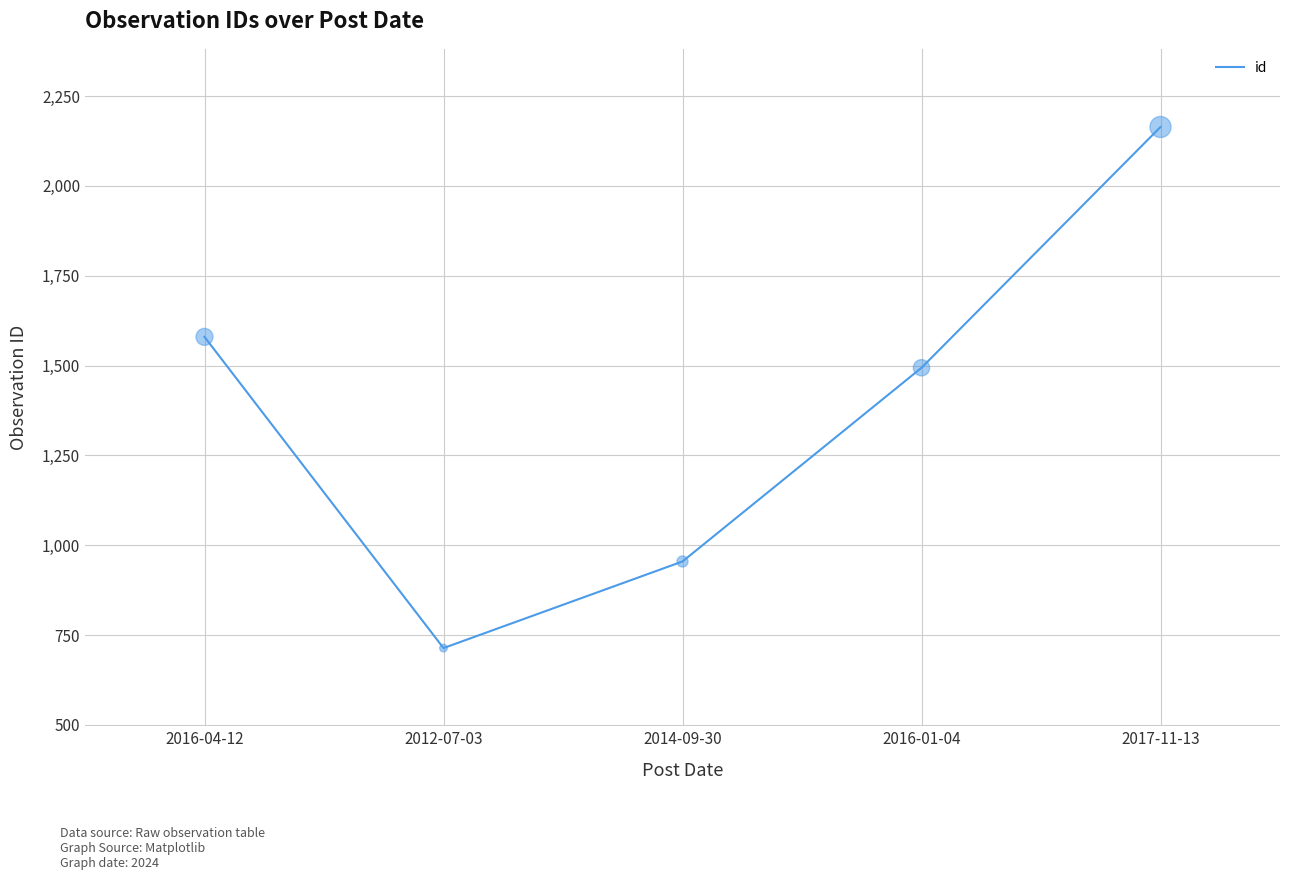

Which has a higher value, 2017-11-13 or 2016-04-12?

2017-11-13